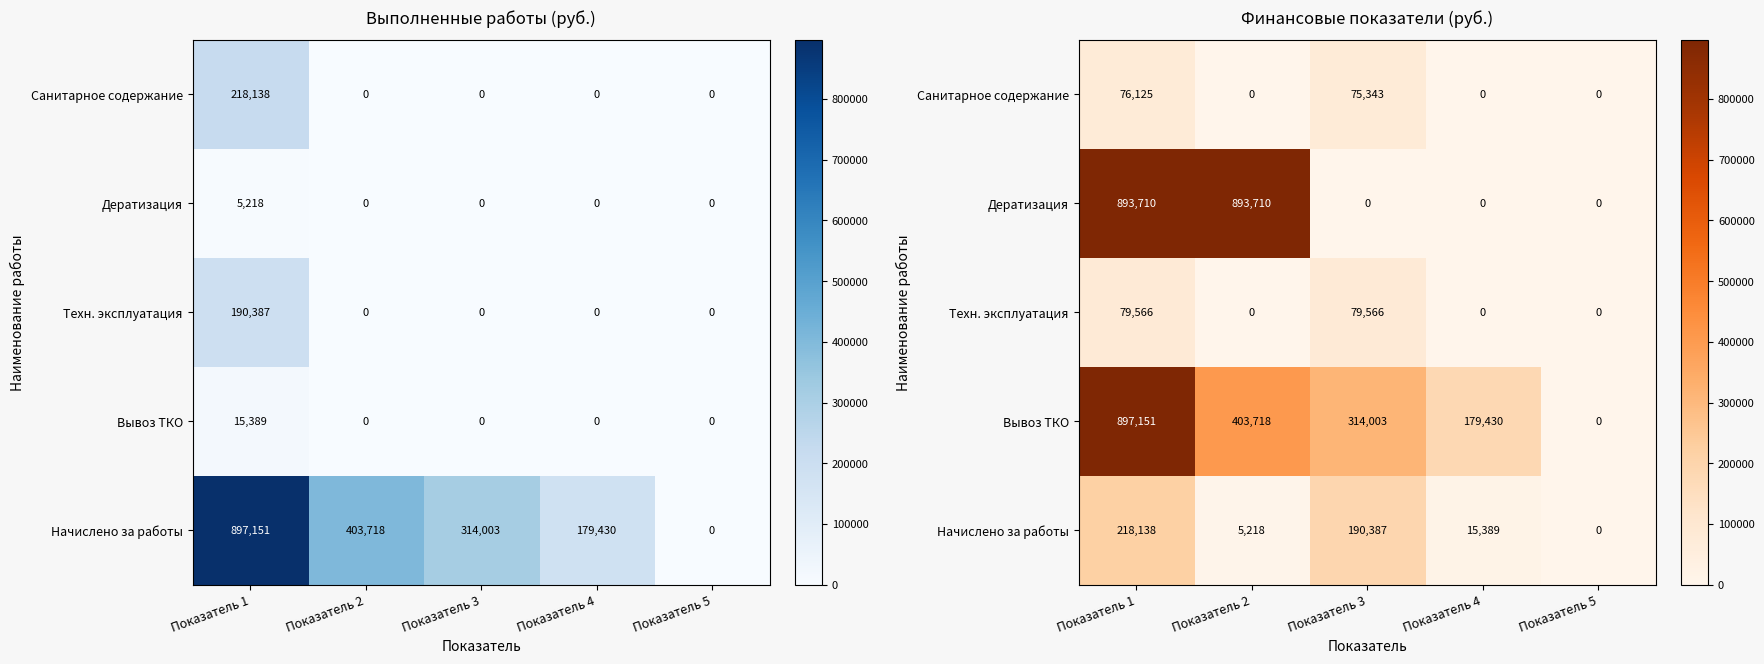

True or false: Техн. эксплуатация has a value of 53524.7 at Показатель 5.

False